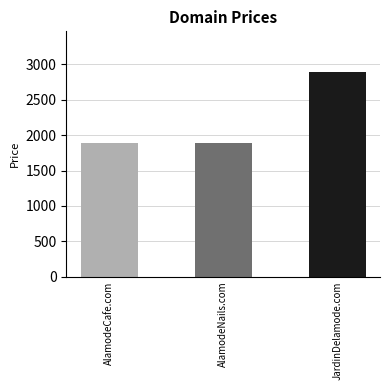

Is it true that the value at AlamodeCafe.com is 612?

False